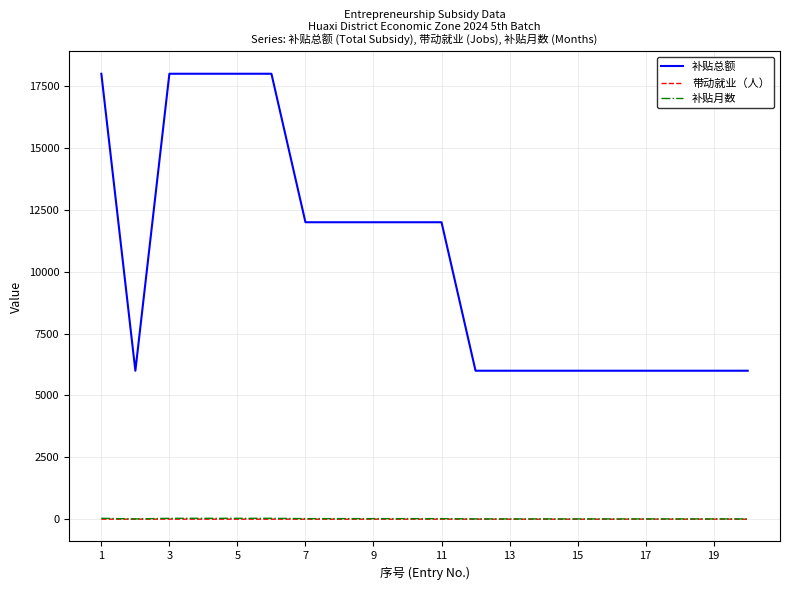

True or false: 带动就业（人） has more than 0 interior local peaks.

True